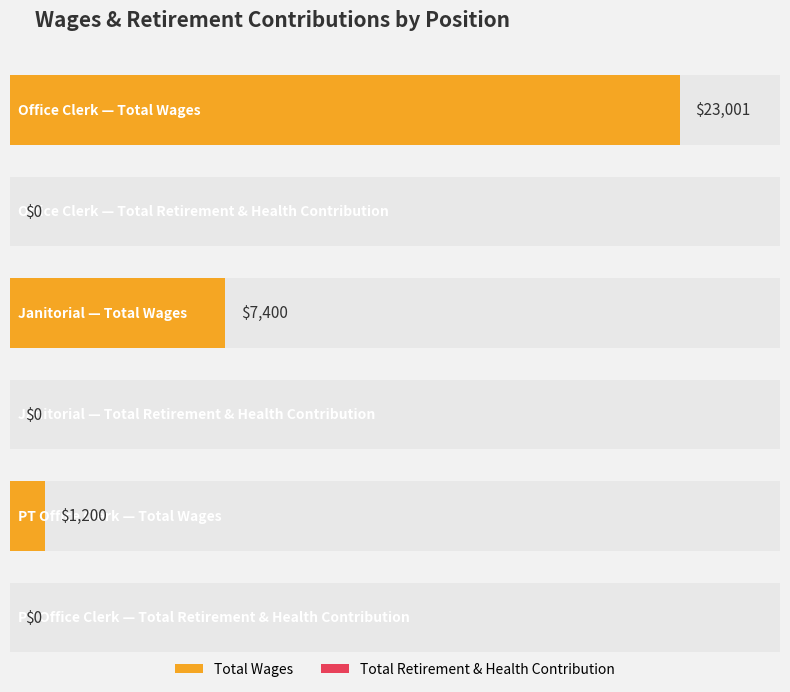

Reading right to left, extract all data points from this chart.

Total Wages: 1200	7400	23001
Total Retirement & Health Contribution: 0	0	0